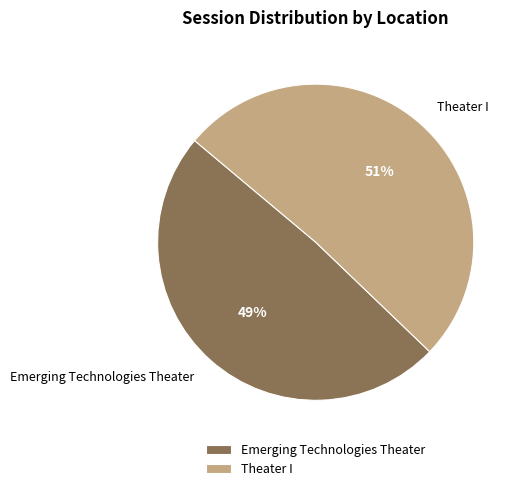

To the nearest percent, what is the average slice percentage?

50%